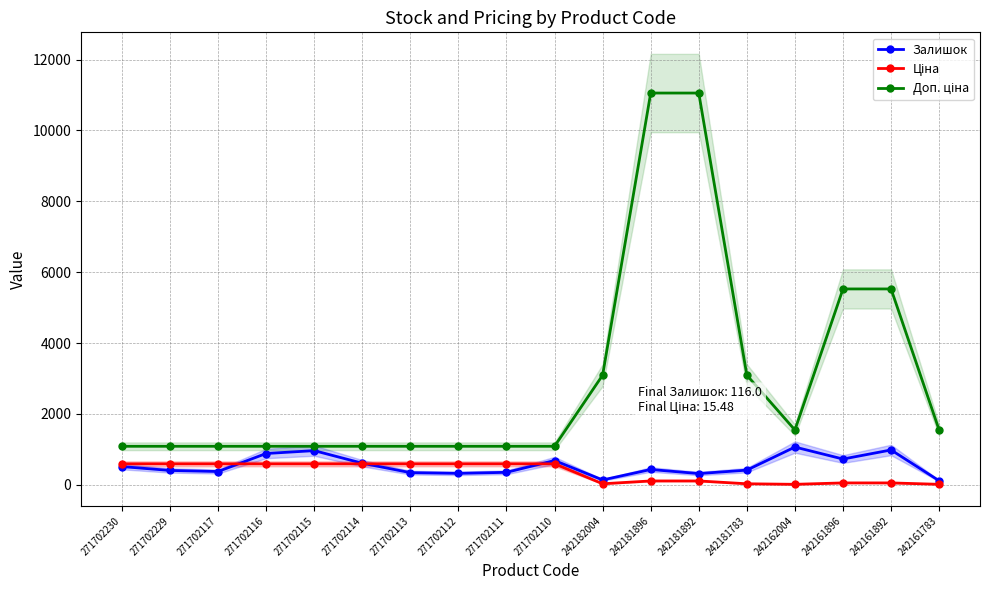

What is the difference between the maximum and minimum values in the Ціна series?

578.3